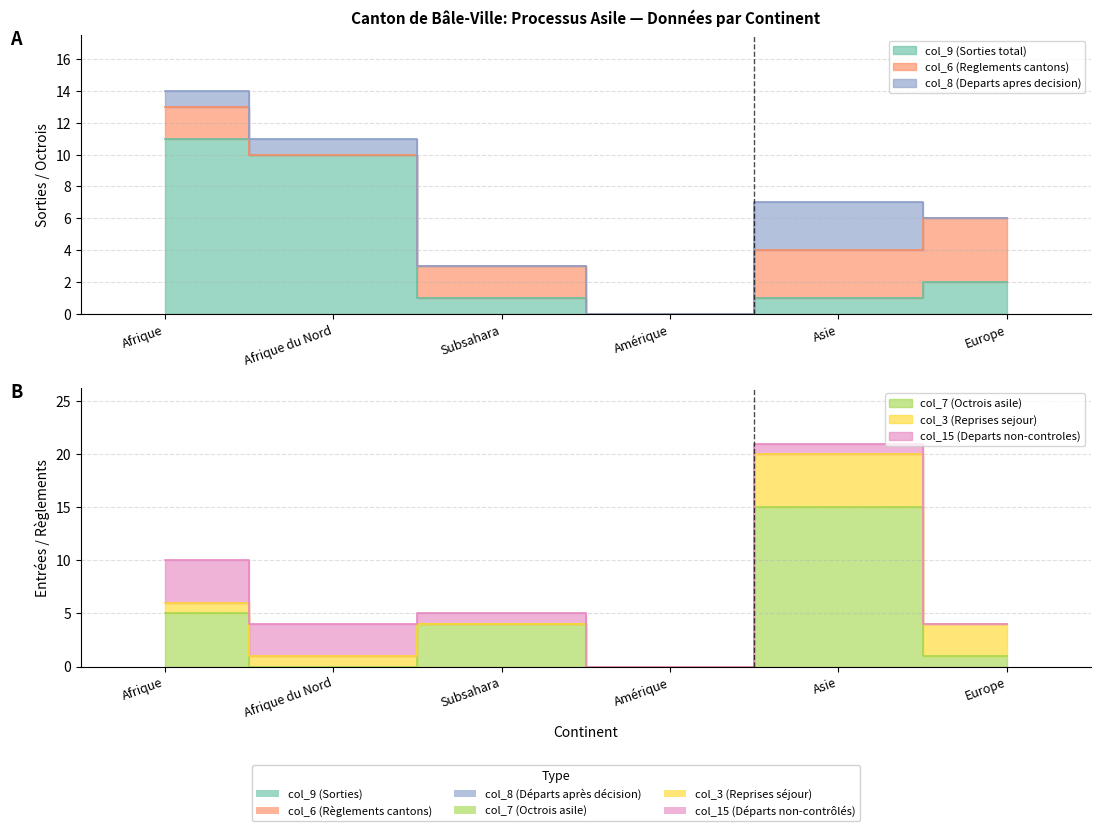

List the labels in order of col_3 (Reprises sejour) value, largest first.

Asie, Europe, Afrique, Afrique du Nord, Subsahara, Amérique